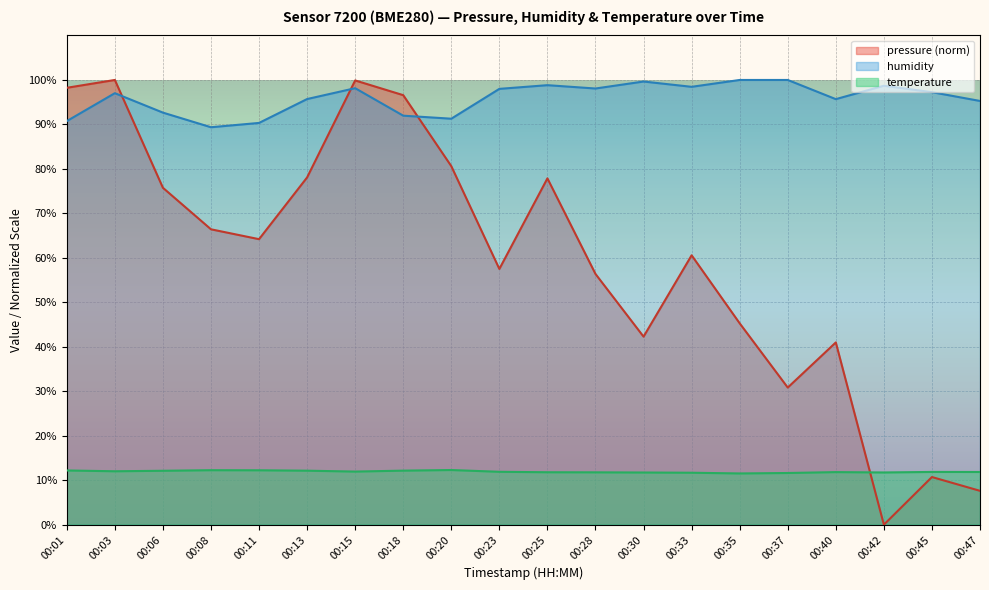

Which series has the widest spread of values?

pressure (norm)